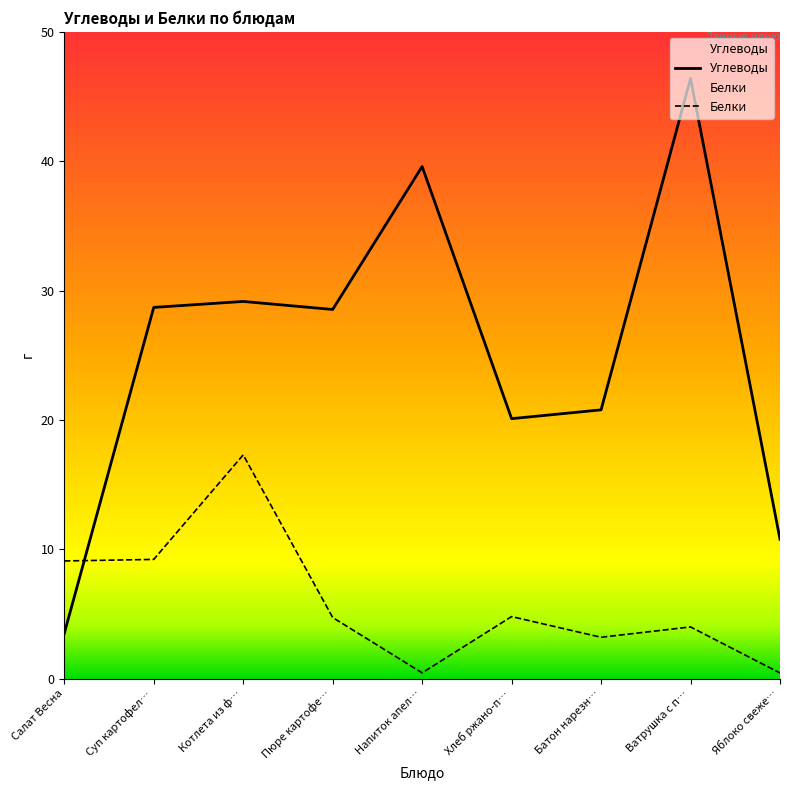

Is the value of Белки at Пюре картофе… greater than the value of Углеводы at Салат Весна?

Yes